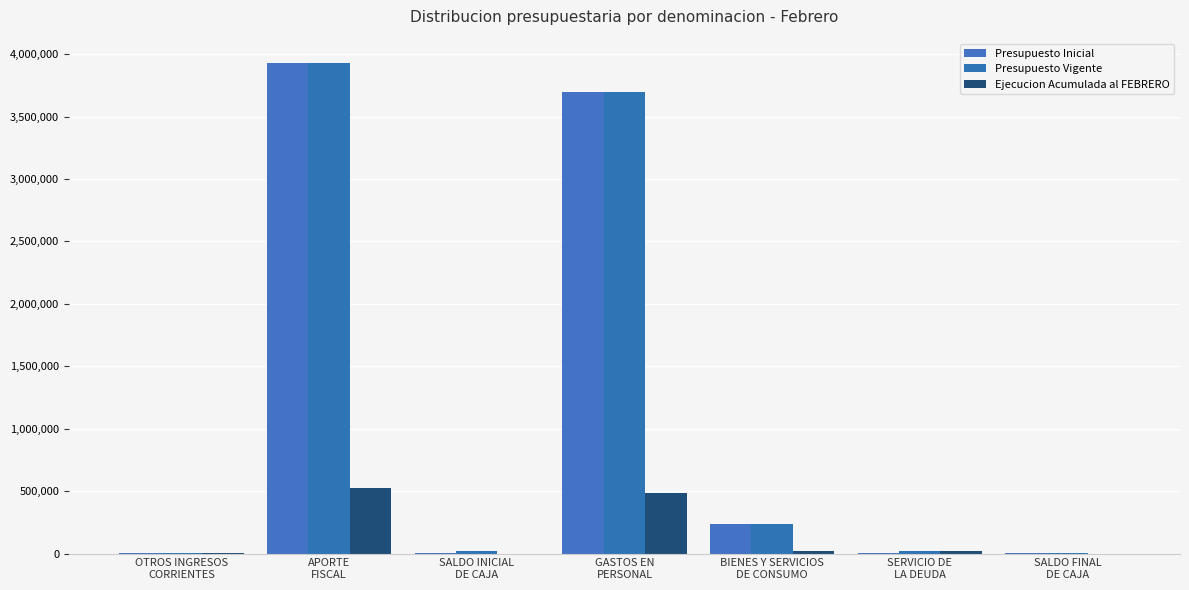

What is the label of the 7th bar from the right?

OTROS INGRESOS
CORRIENTES